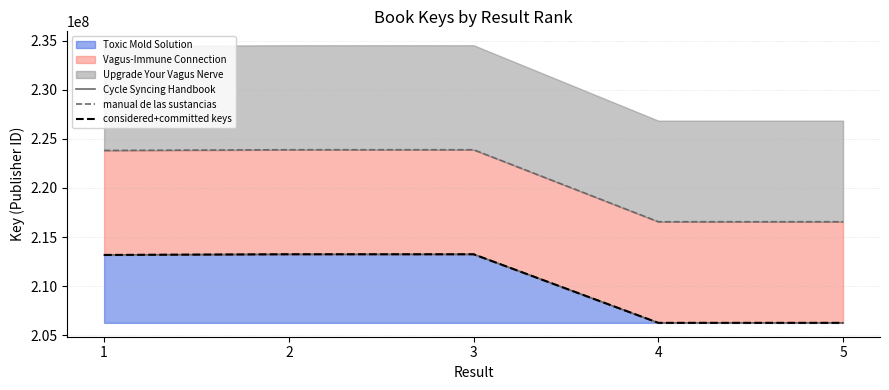

The value of Toxic Mold Solution at 4 is 206243896. True or false?

True